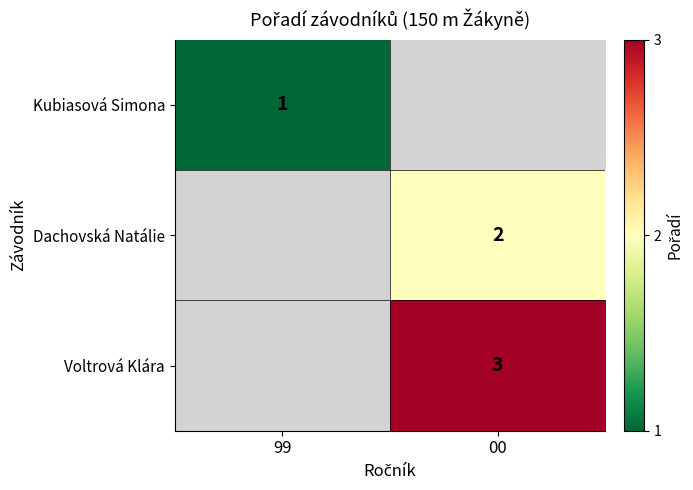

True or false: Dachovská Natálie has a value of 0 at 00.

False